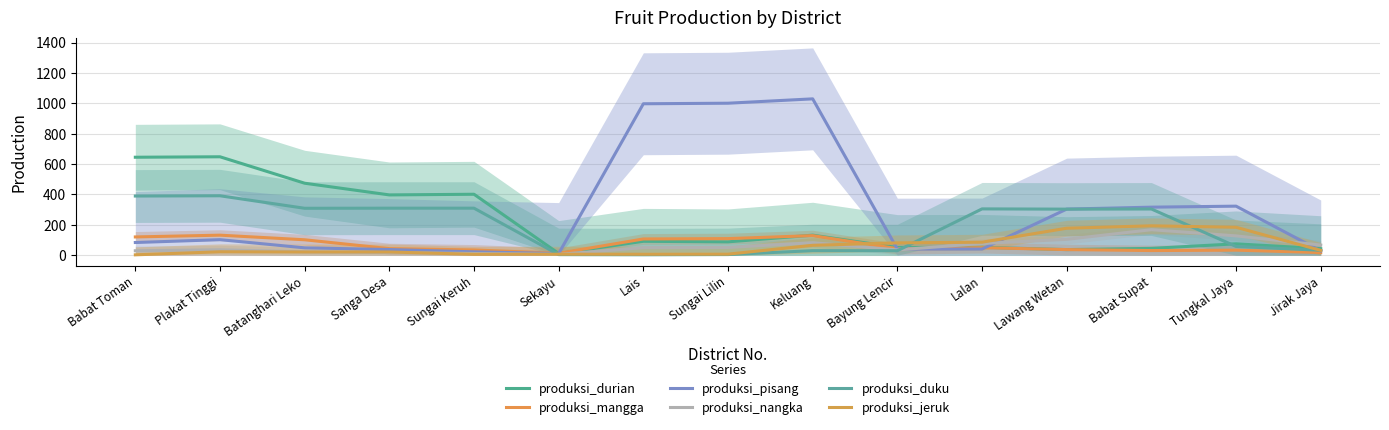

How many intersections are there between produksi_mangga and produksi_duku?

2